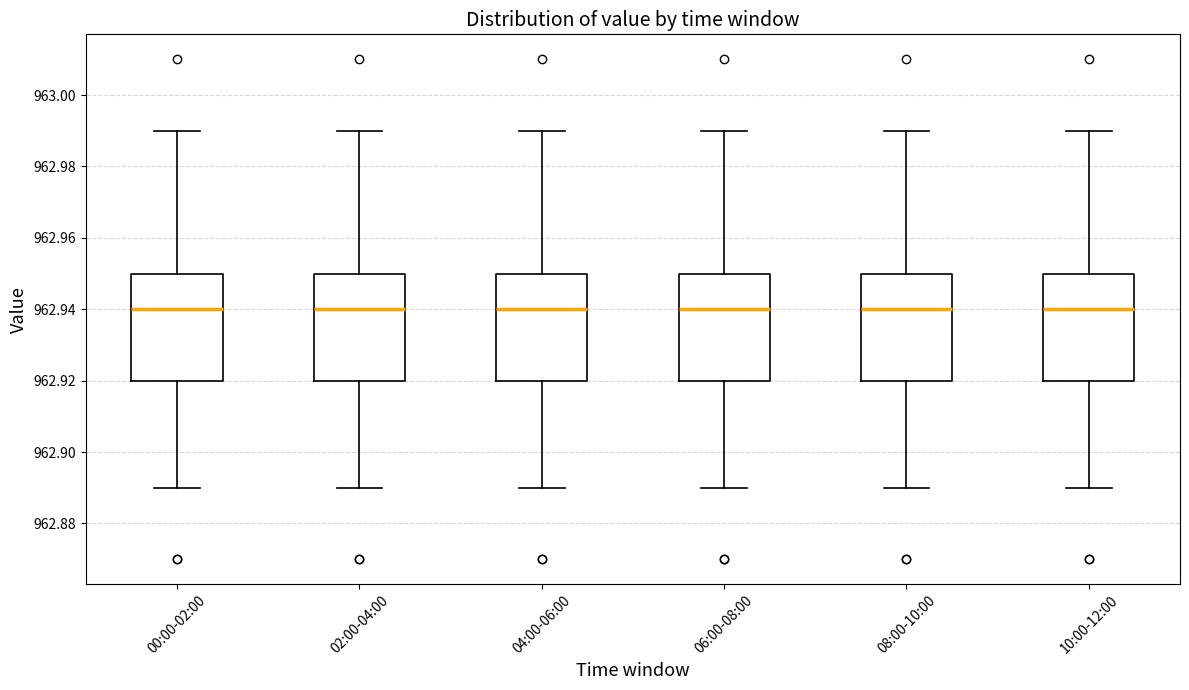

Where does the upper whisker of the box for 04:00-06:00 end on the y-axis? The values are not printed on the chart, so give them approximately, as read against the axis.

962.99